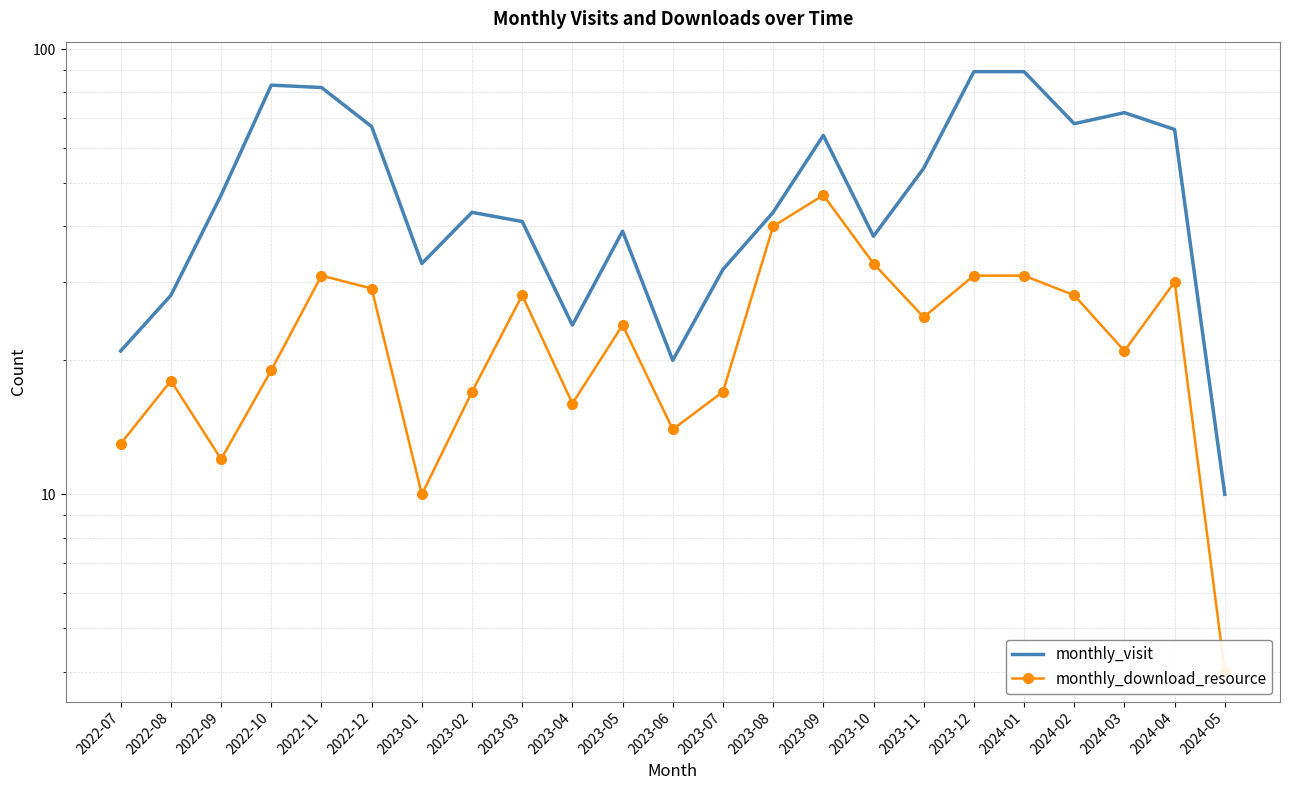

How many data points in monthly_visit are above 43?

11